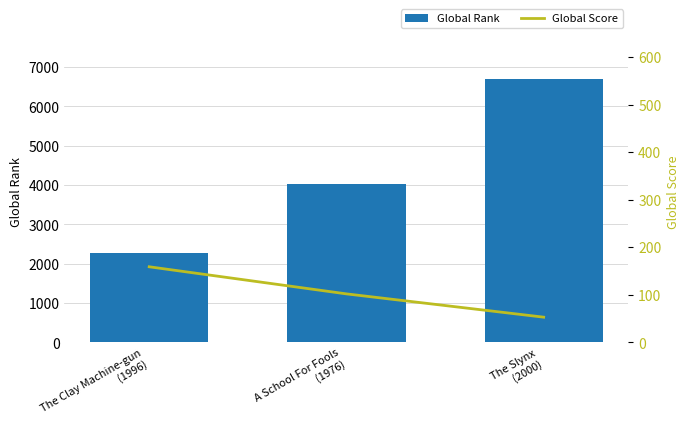

Between The Clay Machine-gun
(1996) and The Slynx
(2000), which series saw the biggest shift?

Global Rank